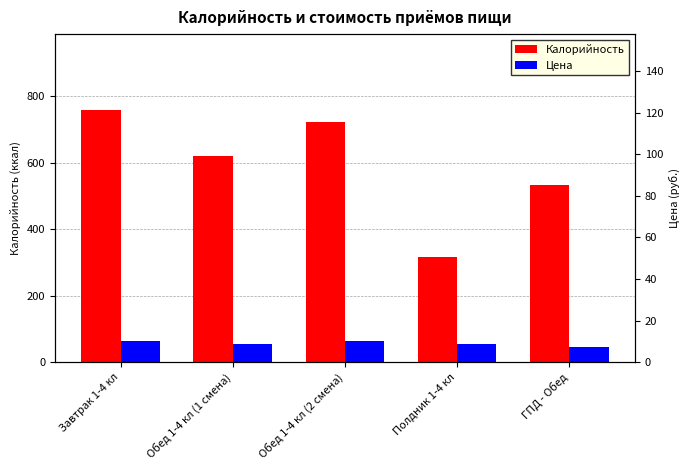

Reading left to right, transcribe all the data shown in this chart.

Калорийность: 759.6	620.0	721.5	316.3	532.1
Цена: 63.2	54.0	63.2	54.0	45.0